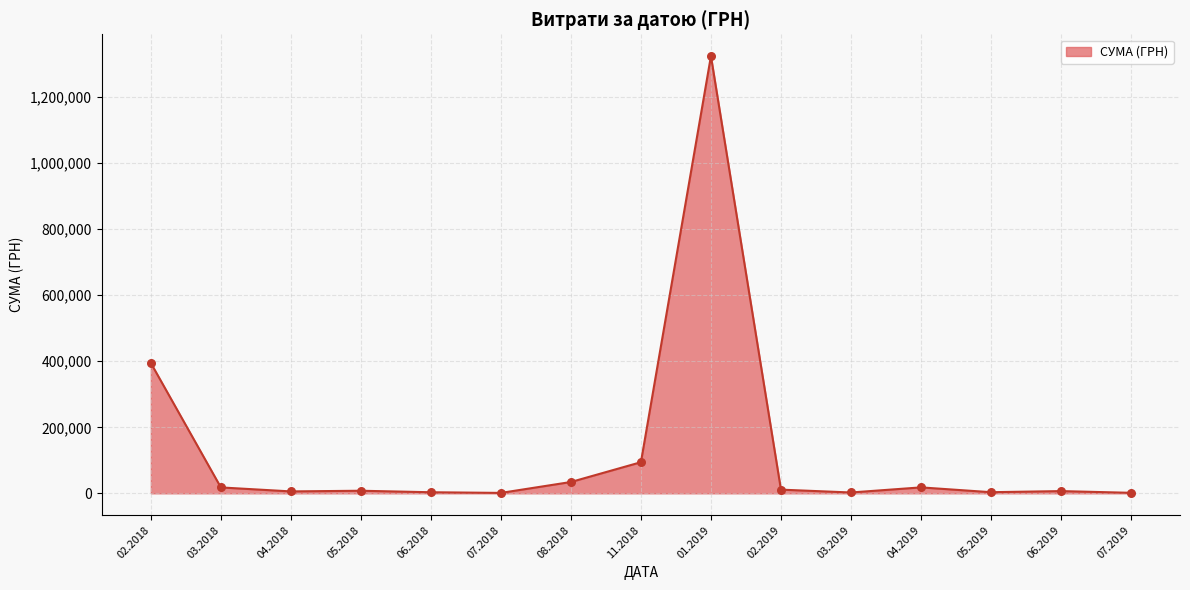

What is the difference between the maximum and minimum values?

1323132.5